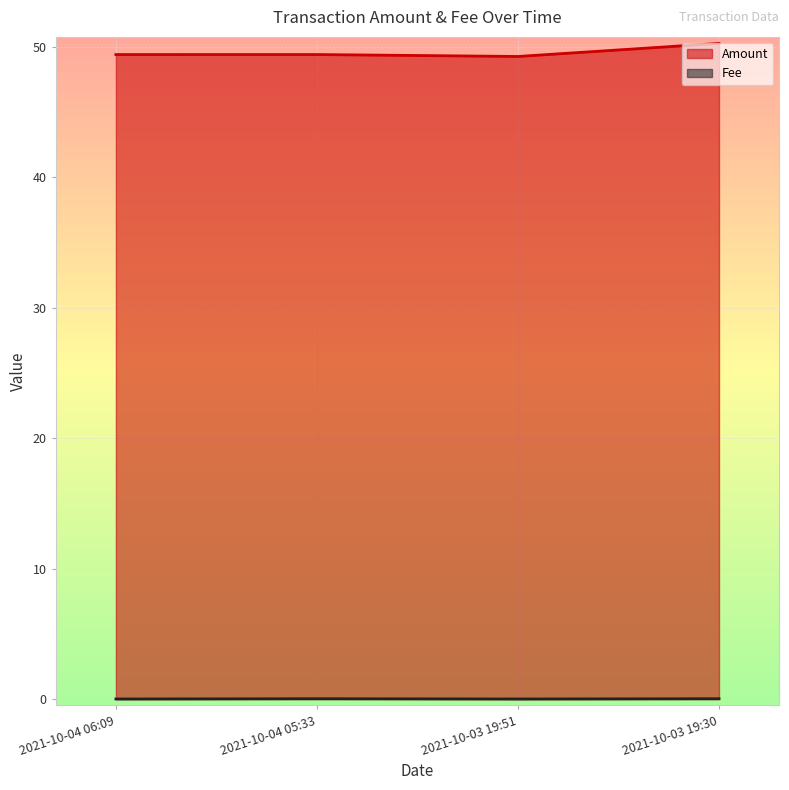

Count the Amount values in the range 49 to 50.

3